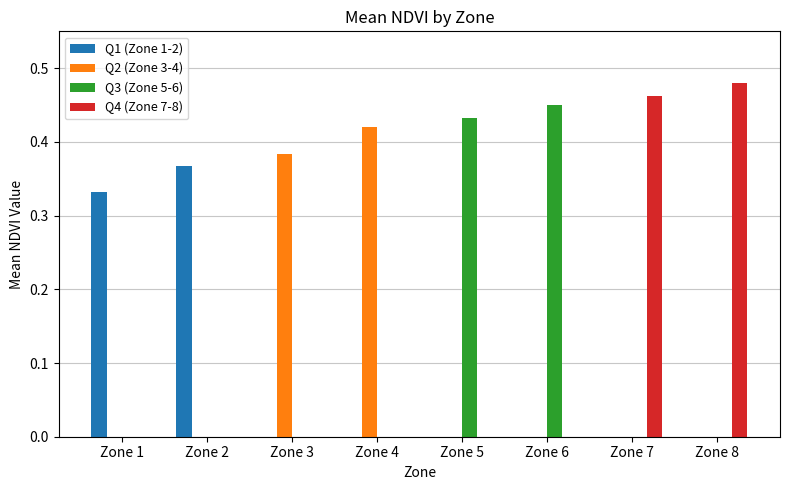

How many series are shown in this chart?

4